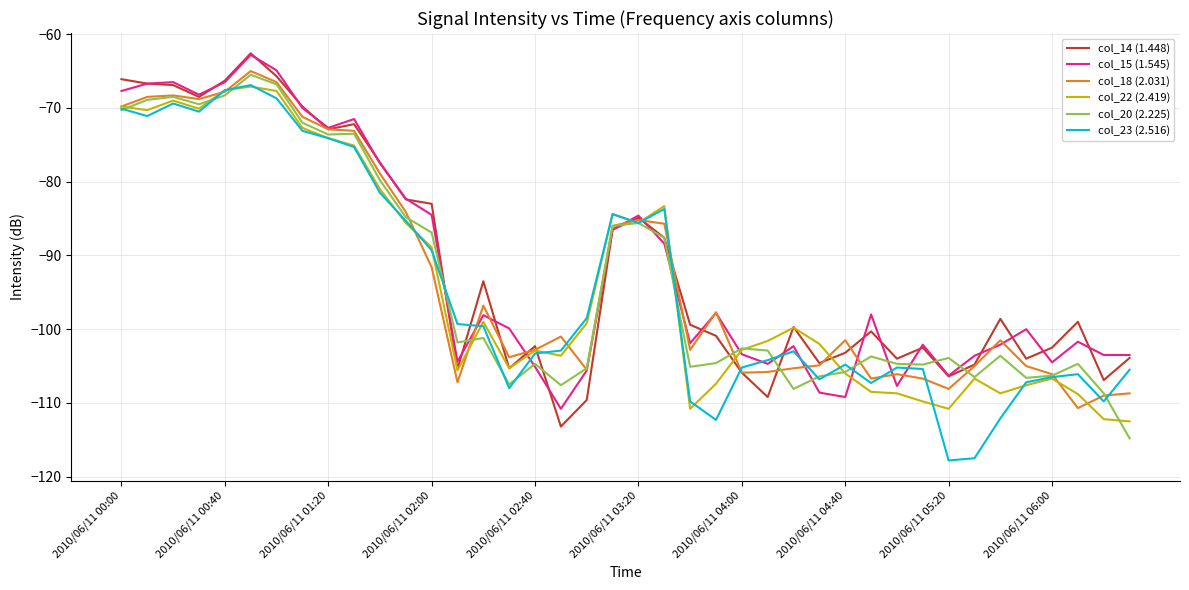

What is the smallest value displayed?

-117.8